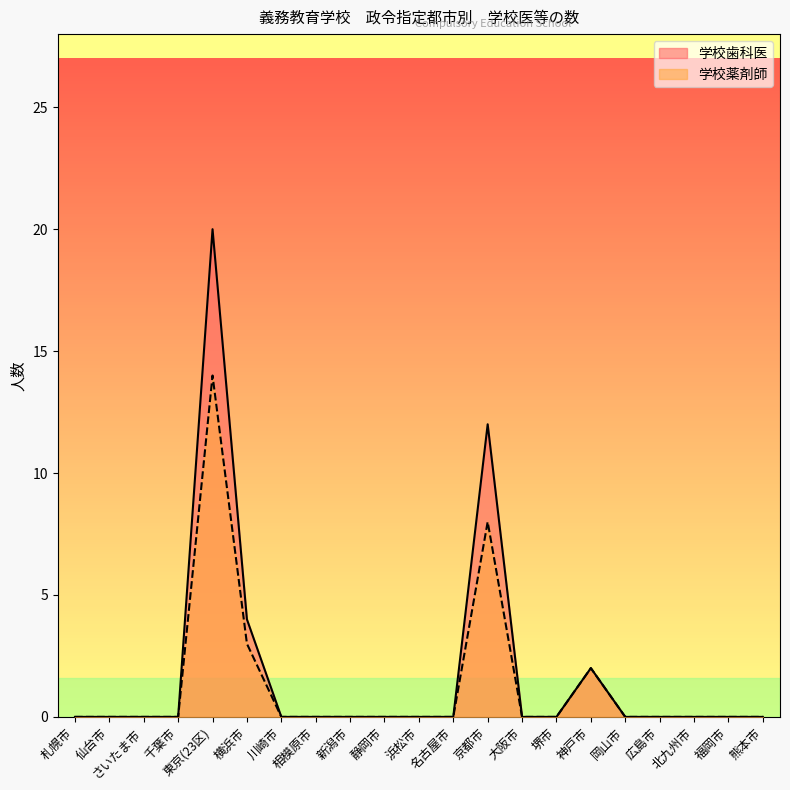

Does the chart display data point markers on the line(s)?

No